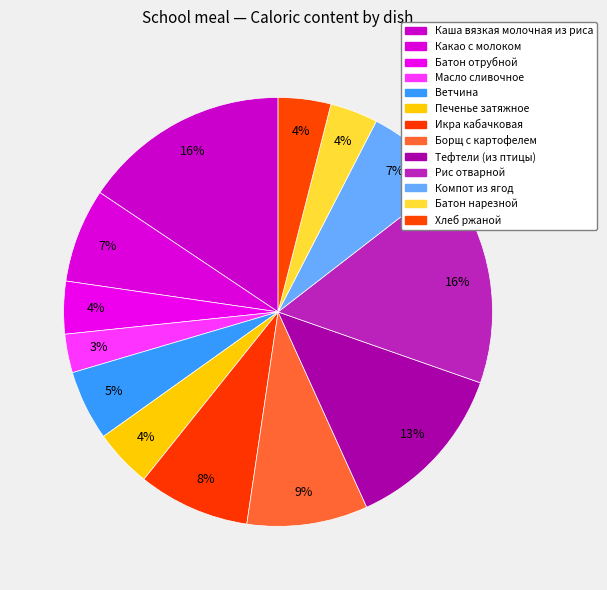

What is the change in value from Компот из ягод to Хлеб ржаной?

-47.3